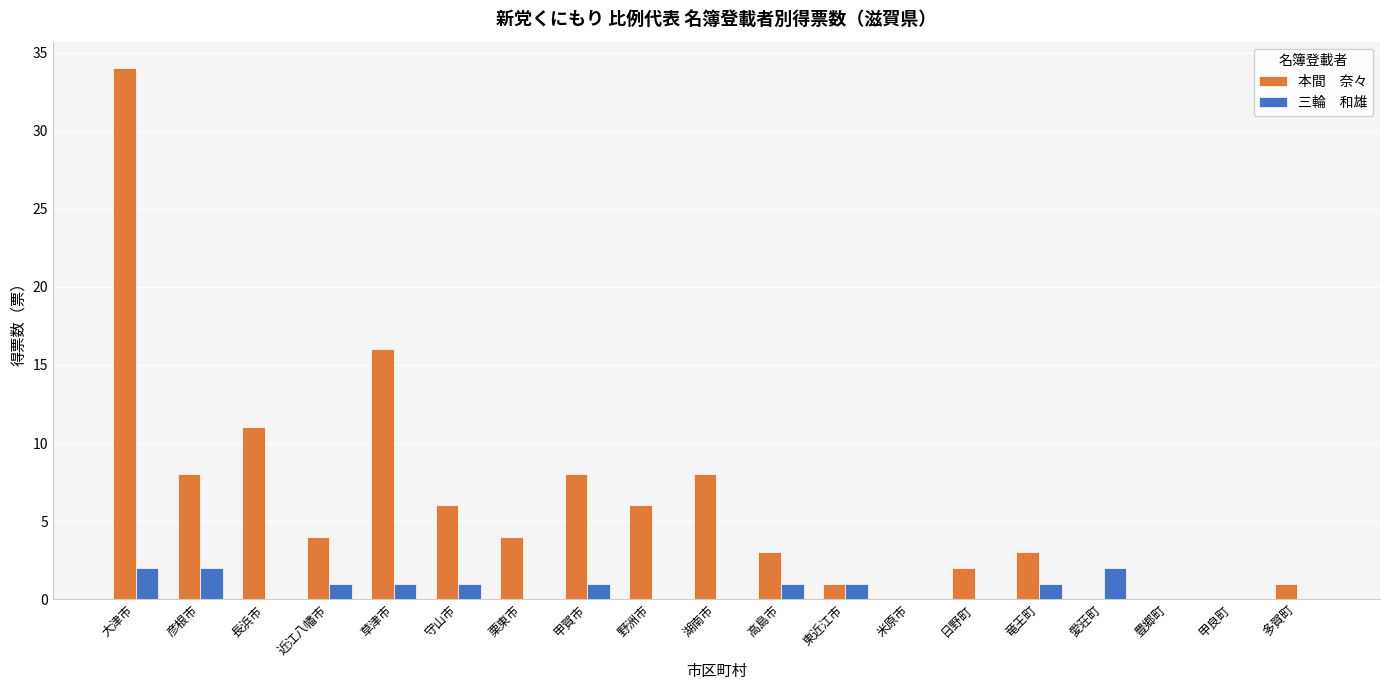

At which category is the sum across all series the highest?

大津市